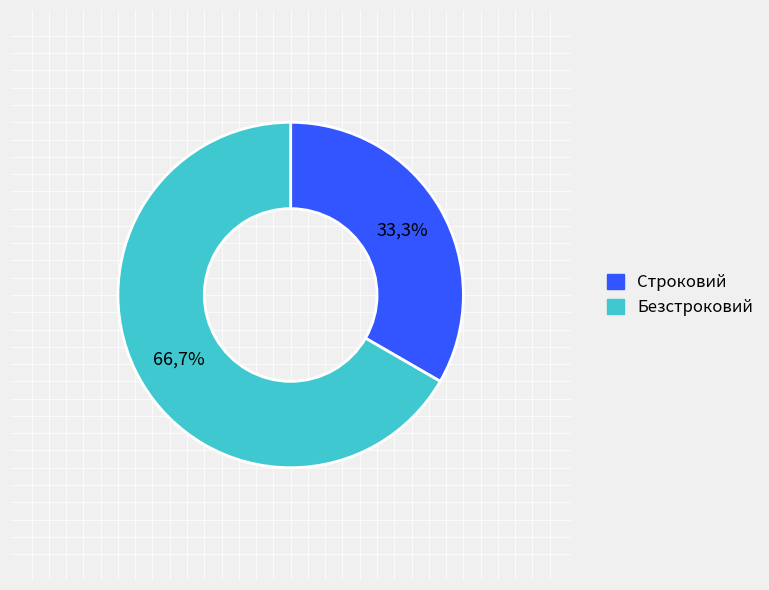

Which slice represents more than half of the pie?

Безстроковий